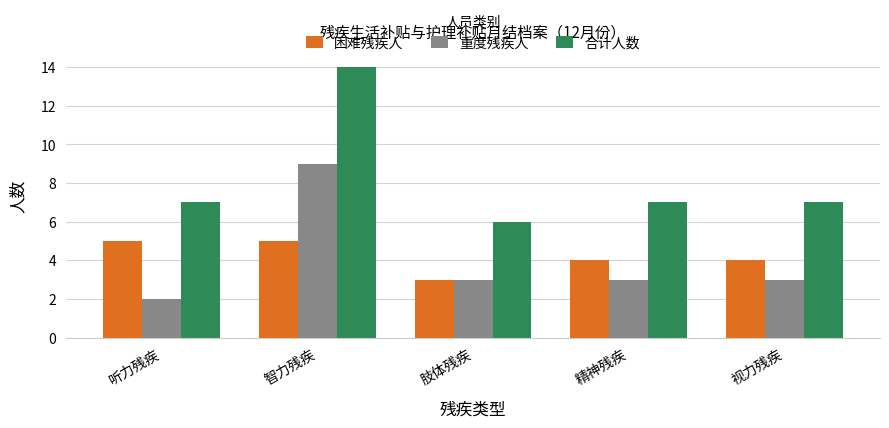

What is the approximate value of 重度残疾人 at 肢体残疾?

3